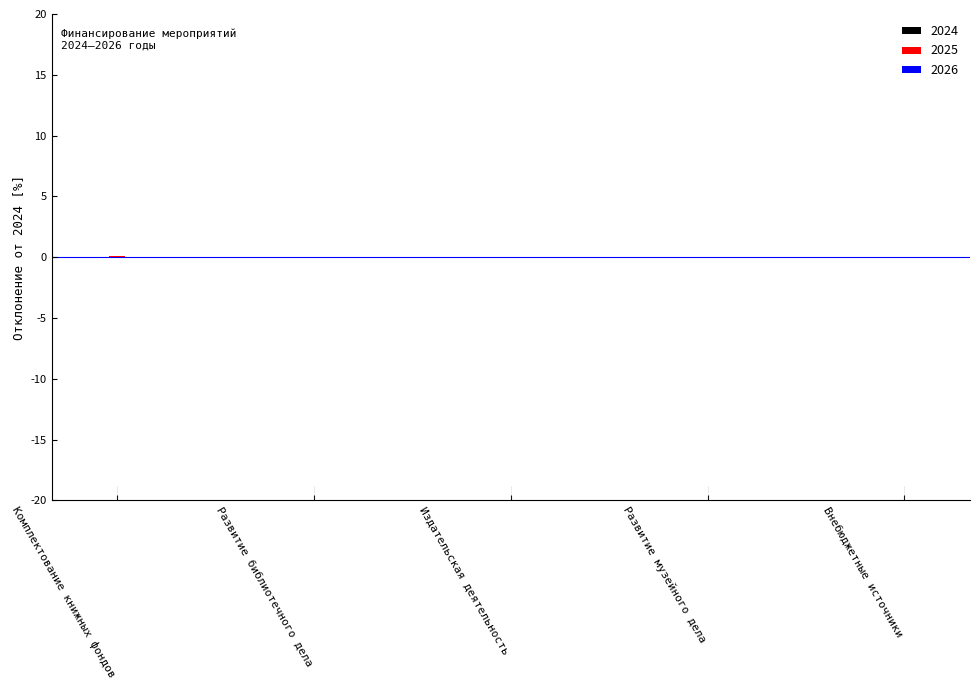

What position from the right is Развитие библиотечного дела?

4